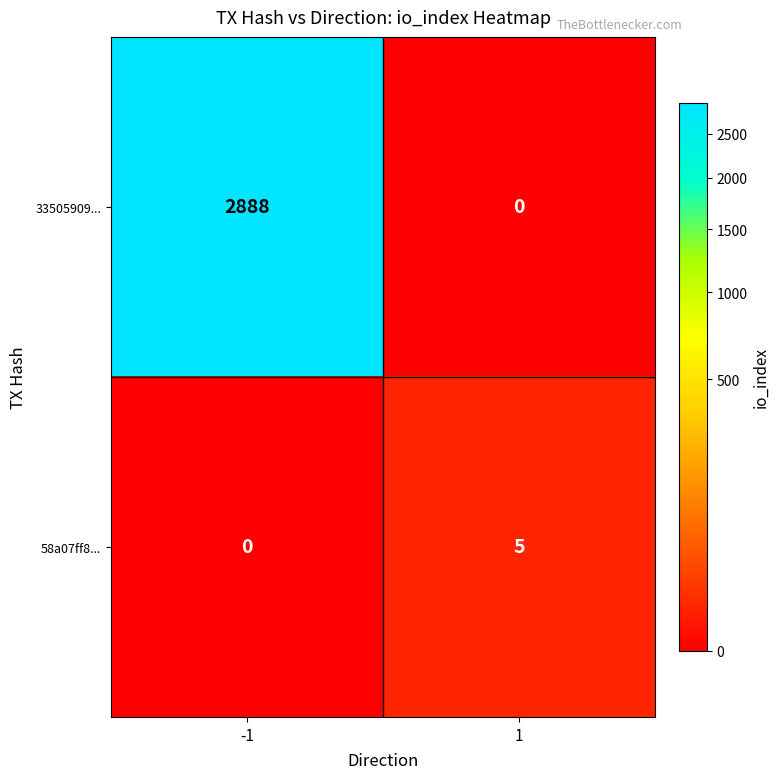

Rank the series by their average value, from highest to lowest.

33505909..., 58a07ff8...